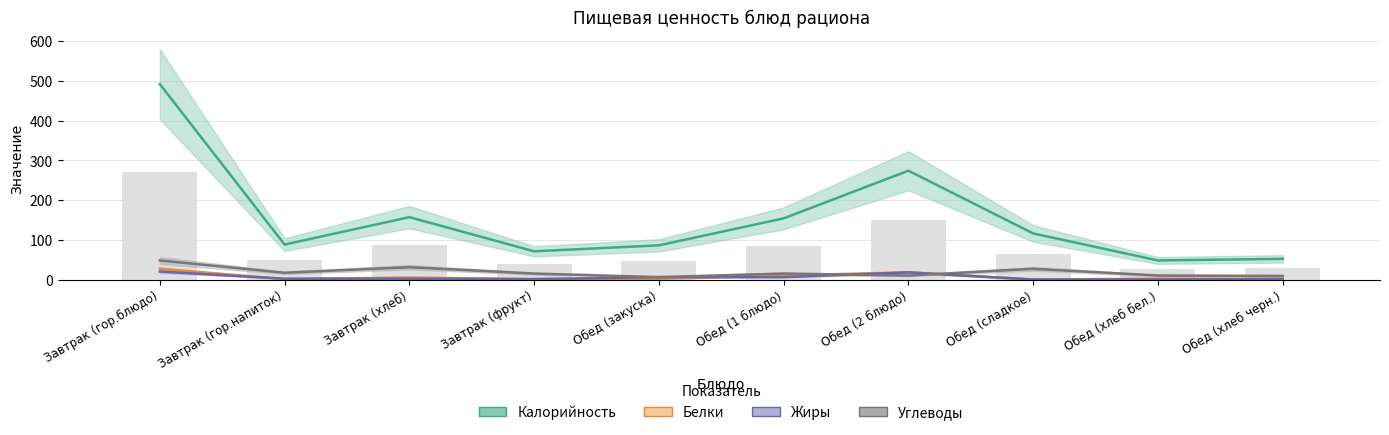

Rank the categories by Жиры value from highest to lowest.

Завтрак (гор.блюдо), Обед (2 блюдо), Обед (закуска), Обед (1 блюдо), Завтрак (гор.напиток), Завтрак (хлеб), Завтрак (фрукт), Обед (хлеб черн.), Обед (сладкое), Обед (хлеб бел.)